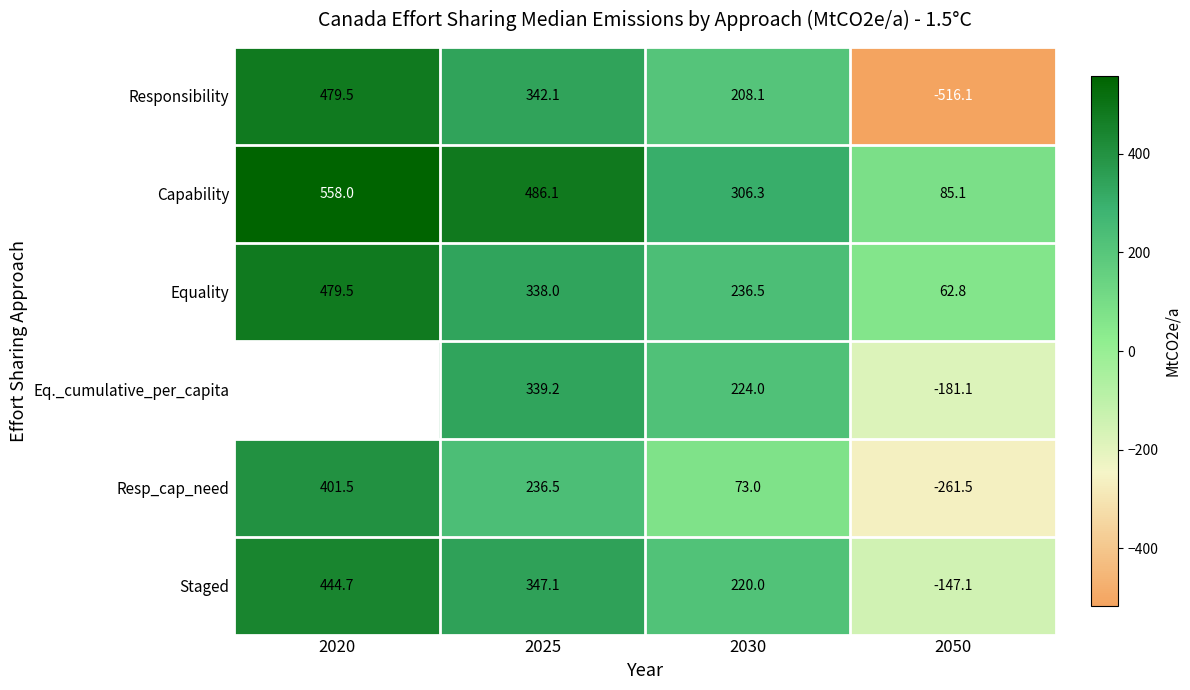

Which series changed the most between 2030 and 2050?

Responsibility